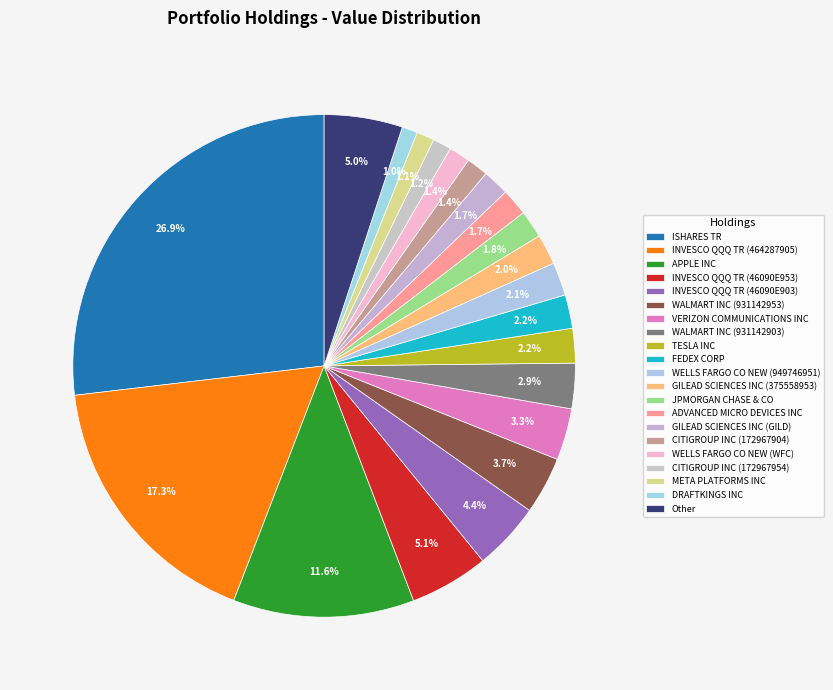

The INVESCO QQQ TR (464287905) slice represents 17% of the pie. True or false?

True